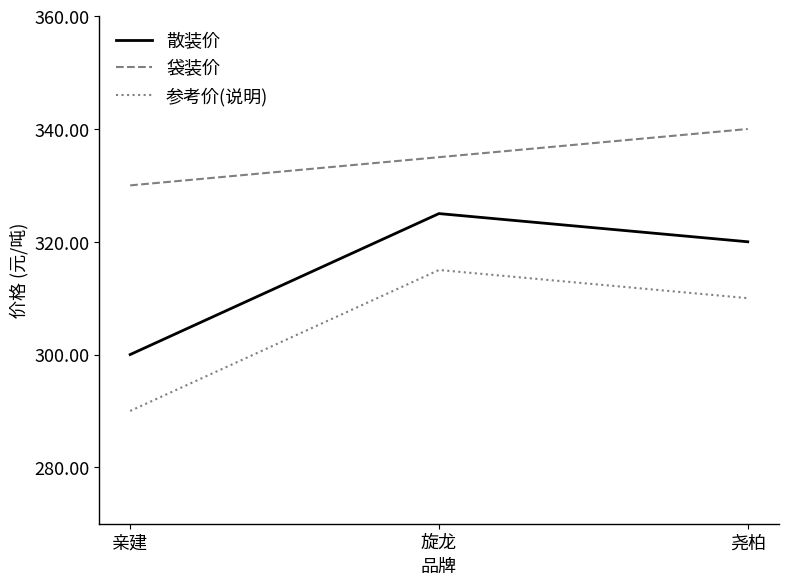

How many series are shown in this chart?

3